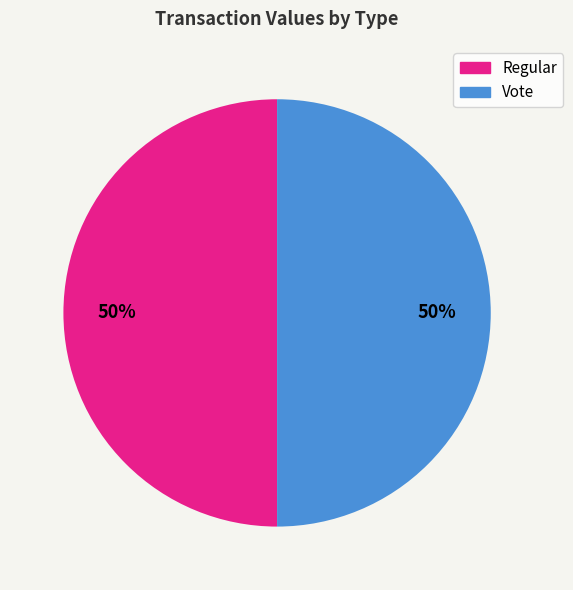

What percentage is the Vote slice, to the nearest percent?

50%